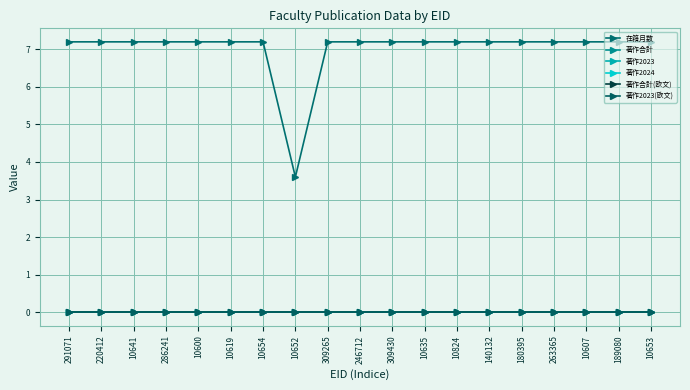

Reading left to right, what are all the values shown in this chart?

在籍月数: 291071=7.2	220412=7.2	10641=7.2	286241=7.2	10600=7.2	10619=7.2	10654=7.2	10652=3.6	309265=7.2	246712=7.2	309430=7.2	10635=7.2	10824=7.2	140132=7.2	180395=7.2	263365=7.2	10607=7.2	189080=7.2	10653=7.2
著作合計: 291071=0.0	220412=0.0	10641=0.0	286241=0.0	10600=0.0	10619=0.0	10654=0.0	10652=0.0	309265=0.0	246712=0.0	309430=0.0	10635=0.0	10824=0.0	140132=0.0	180395=0.0	263365=0.0	10607=0.0	189080=0.0	10653=0.0
著作2023: 291071=0.0	220412=0.0	10641=0.0	286241=0.0	10600=0.0	10619=0.0	10654=0.0	10652=0.0	309265=0.0	246712=0.0	309430=0.0	10635=0.0	10824=0.0	140132=0.0	180395=0.0	263365=0.0	10607=0.0	189080=0.0	10653=0.0
著作2024: 291071=0.0	220412=0.0	10641=0.0	286241=0.0	10600=0.0	10619=0.0	10654=0.0	10652=0.0	309265=0.0	246712=0.0	309430=0.0	10635=0.0	10824=0.0	140132=0.0	180395=0.0	263365=0.0	10607=0.0	189080=0.0	10653=0.0
著作合計(欧文): 291071=0.0	220412=0.0	10641=0.0	286241=0.0	10600=0.0	10619=0.0	10654=0.0	10652=0.0	309265=0.0	246712=0.0	309430=0.0	10635=0.0	10824=0.0	140132=0.0	180395=0.0	263365=0.0	10607=0.0	189080=0.0	10653=0.0
著作2023(欧文): 291071=0.0	220412=0.0	10641=0.0	286241=0.0	10600=0.0	10619=0.0	10654=0.0	10652=0.0	309265=0.0	246712=0.0	309430=0.0	10635=0.0	10824=0.0	140132=0.0	180395=0.0	263365=0.0	10607=0.0	189080=0.0	10653=0.0